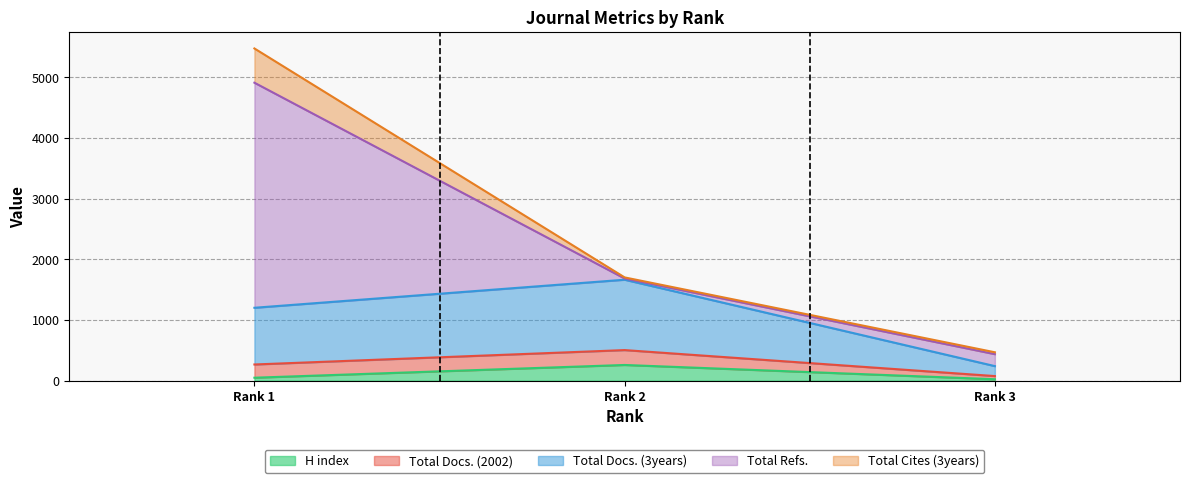

At which label is Total Cites (3years) closest to 291?

Rank 3